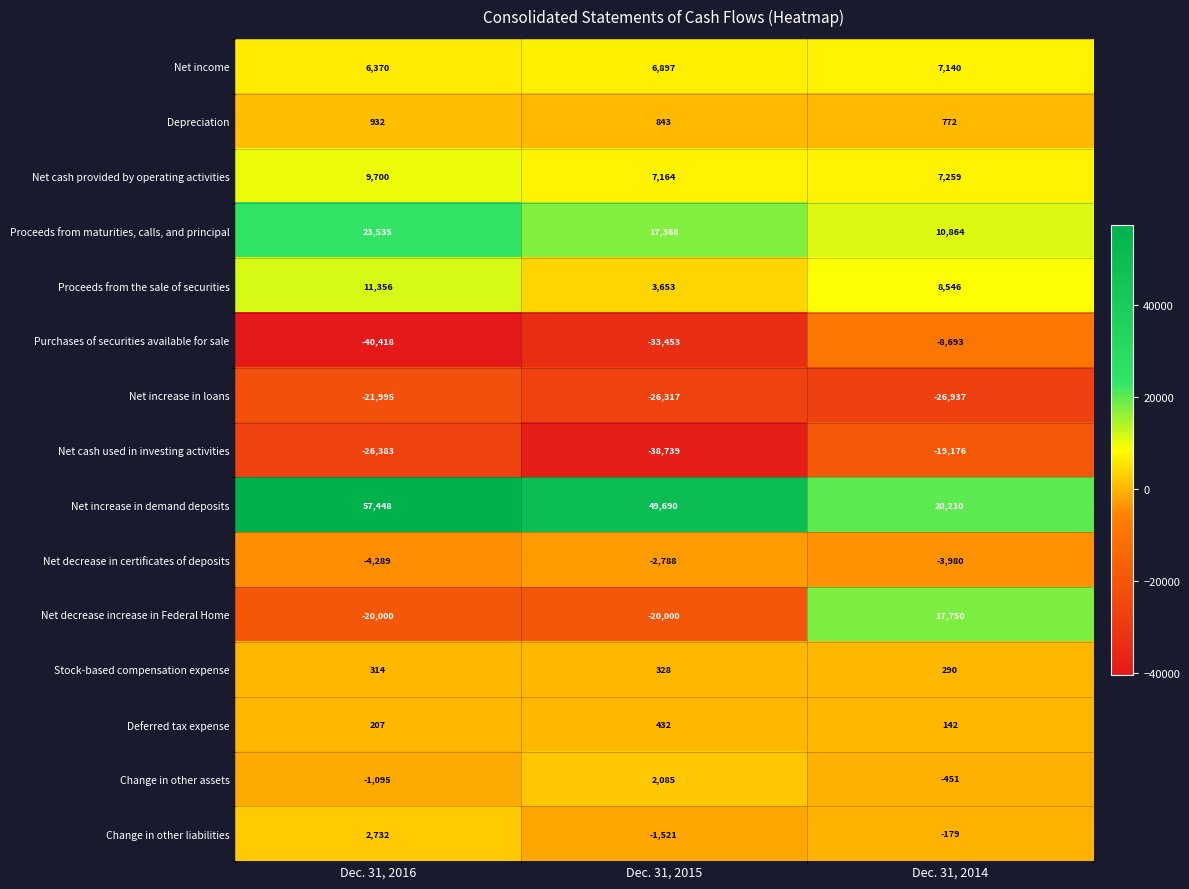

What is the maximum value for Net cash provided by operating activities?

9700